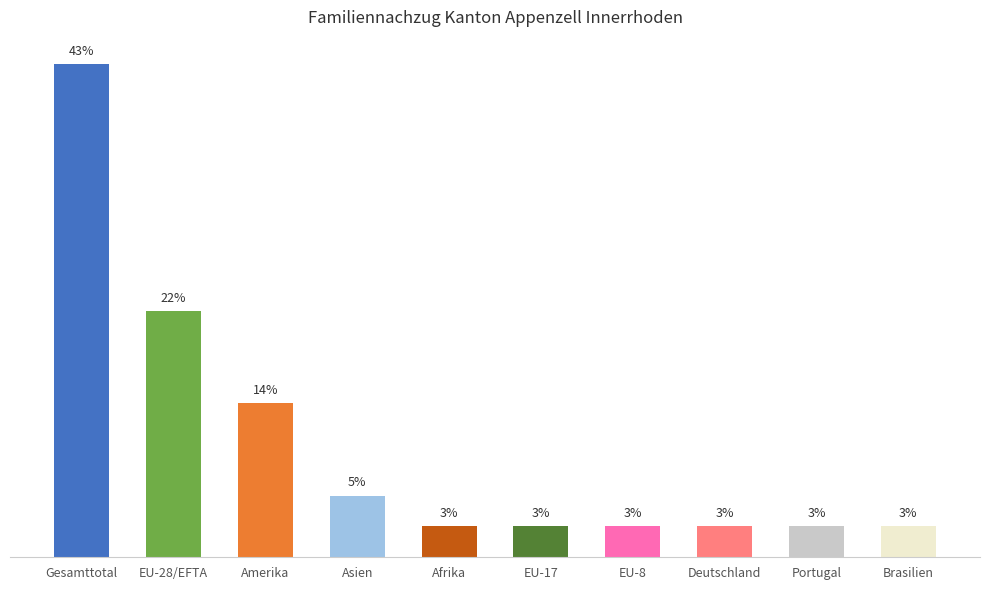

Reading right to left, what are all the values shown in this chart?

Brasilien=1	Portugal=1	Deutschland=1	EU-8=1	EU-17=1	Afrika=1	Asien=2	Amerika=5	EU-28/EFTA=8	Gesamttotal=16